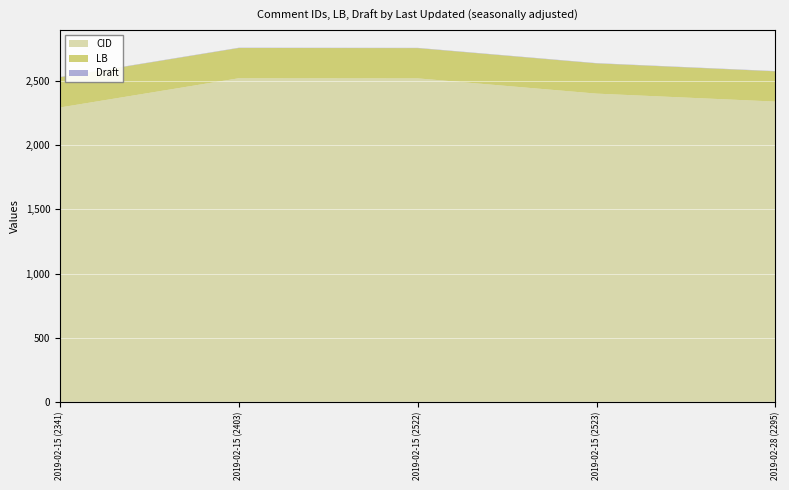

Reading left to right, extract all data points from this chart.

CID: 2295	2523	2522	2403	2341
LB: 236	236	236	236	236
Draft: 2	2	2	2	2